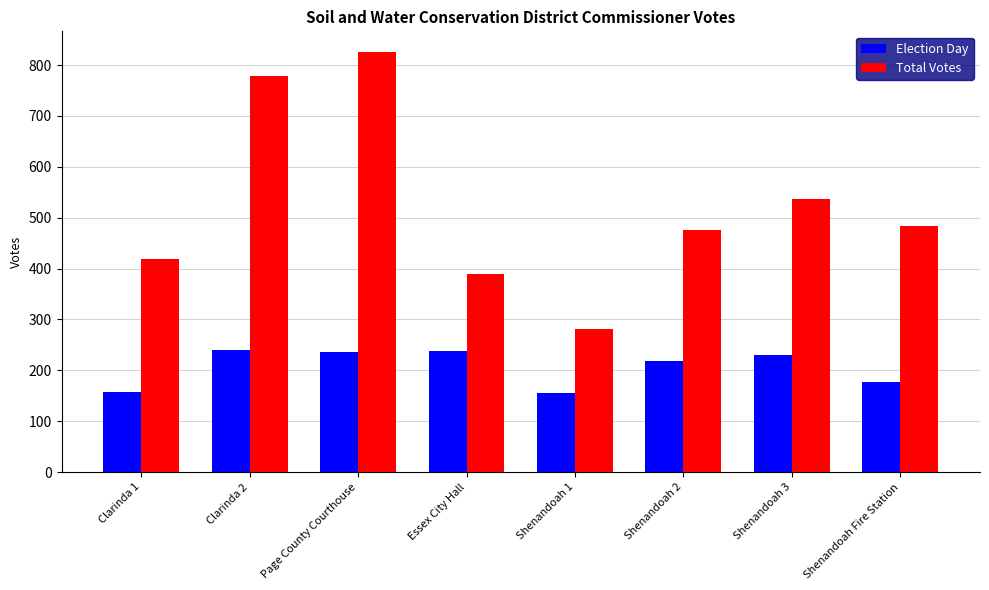

Which series has the largest total across all categories?

Total Votes